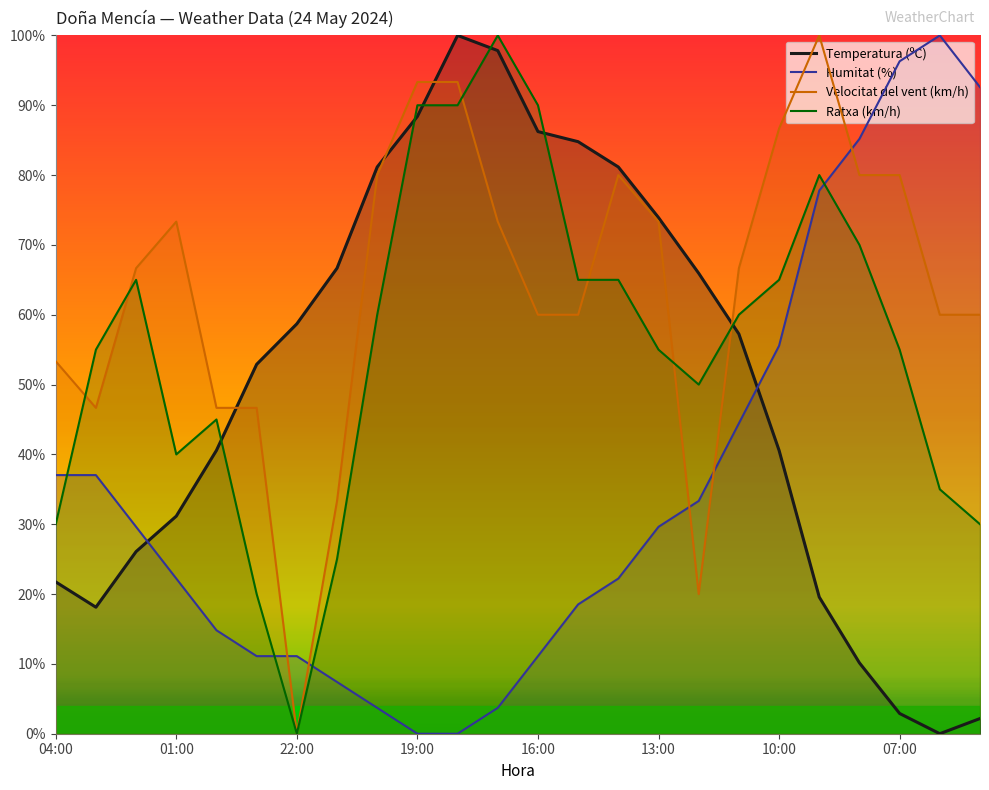

What is the greatest value displayed?

100.0